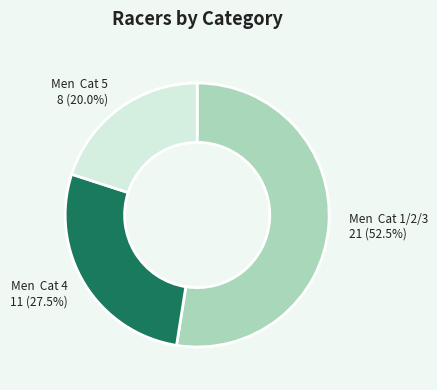

Does any single category account for the majority?

Yes